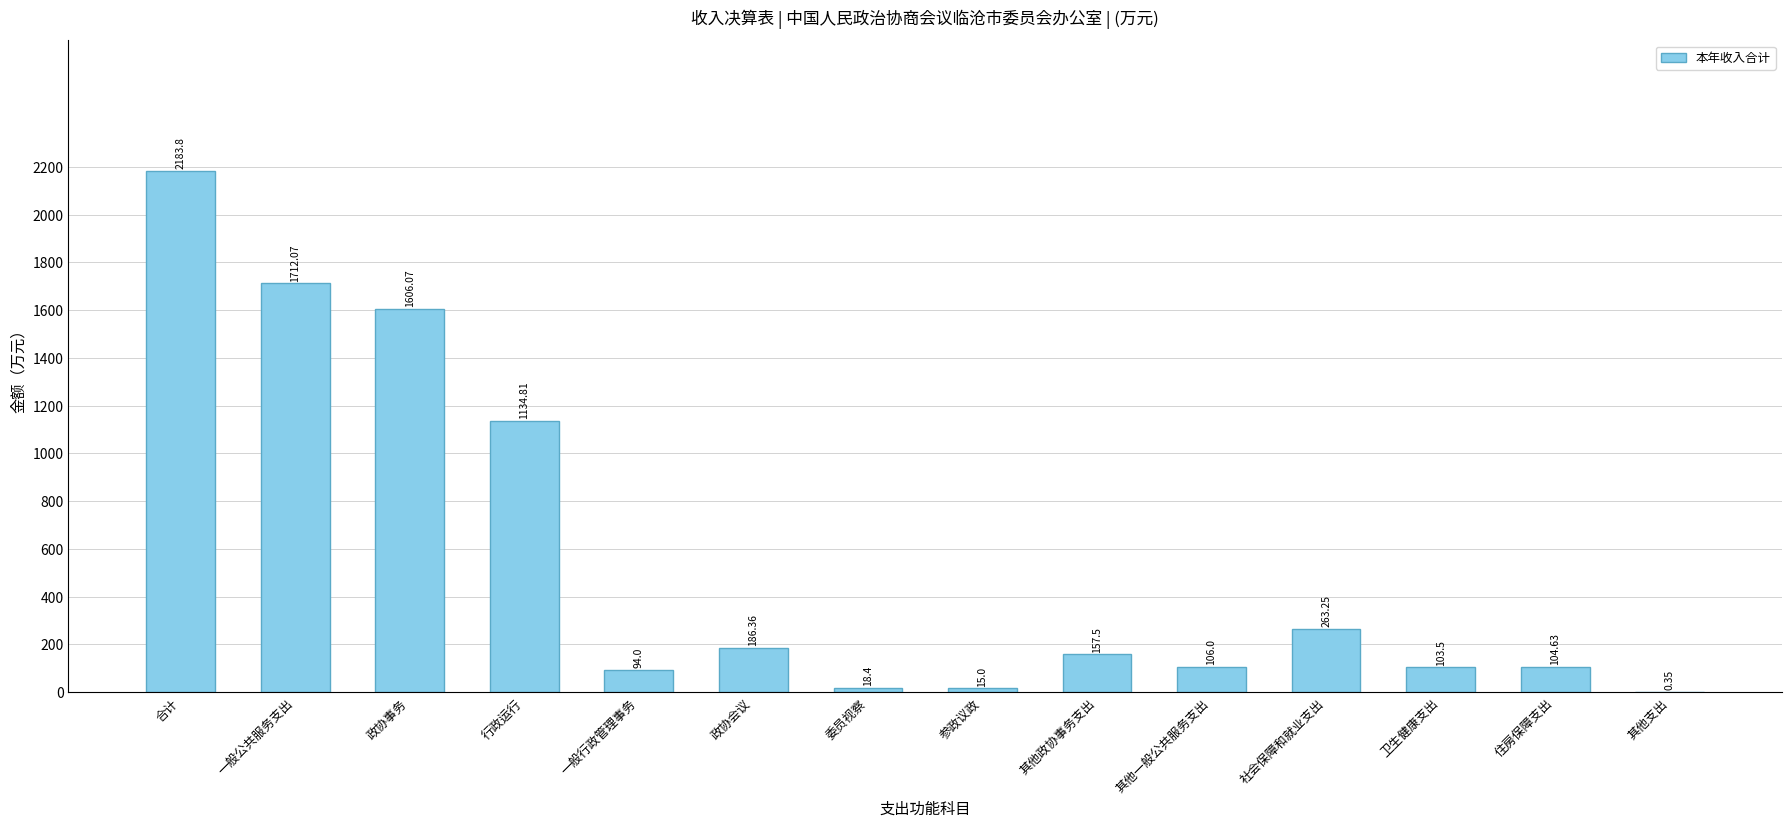

Which category has the highest value across all series?

合计